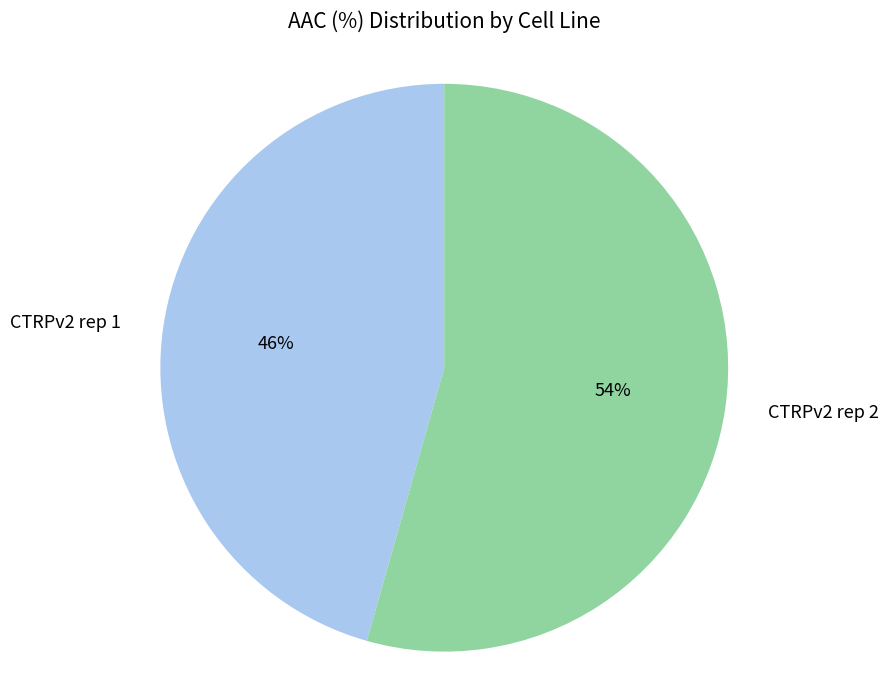

To the nearest percent, what percentage of the pie is CTRPv2 rep 2?

54%